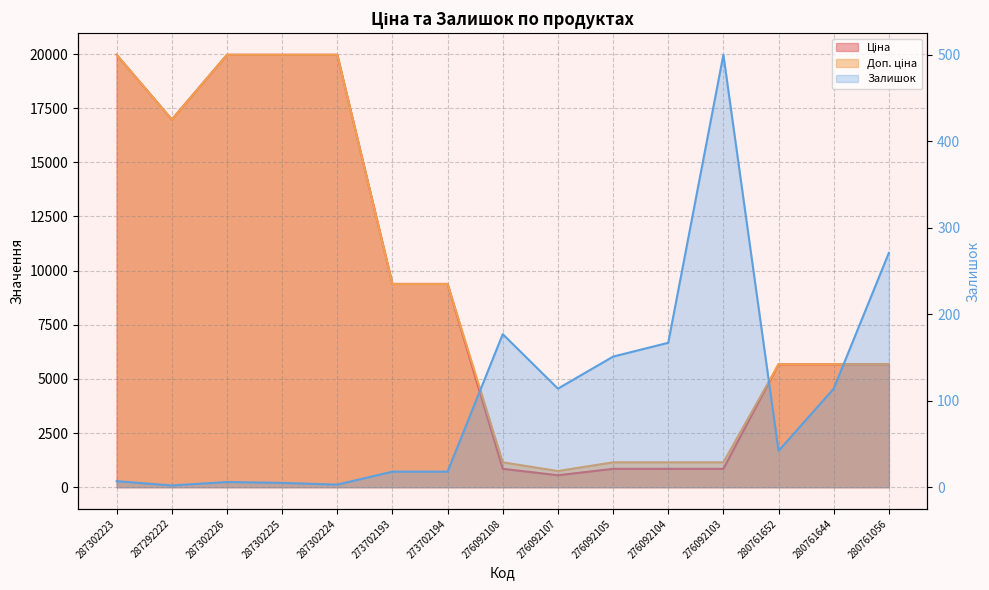

Does the chart display data point markers on the line(s)?

No